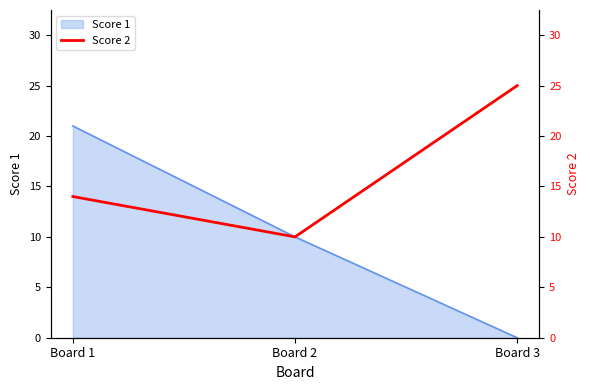

Which category has the lowest value in the Score 1 series?

Board 3